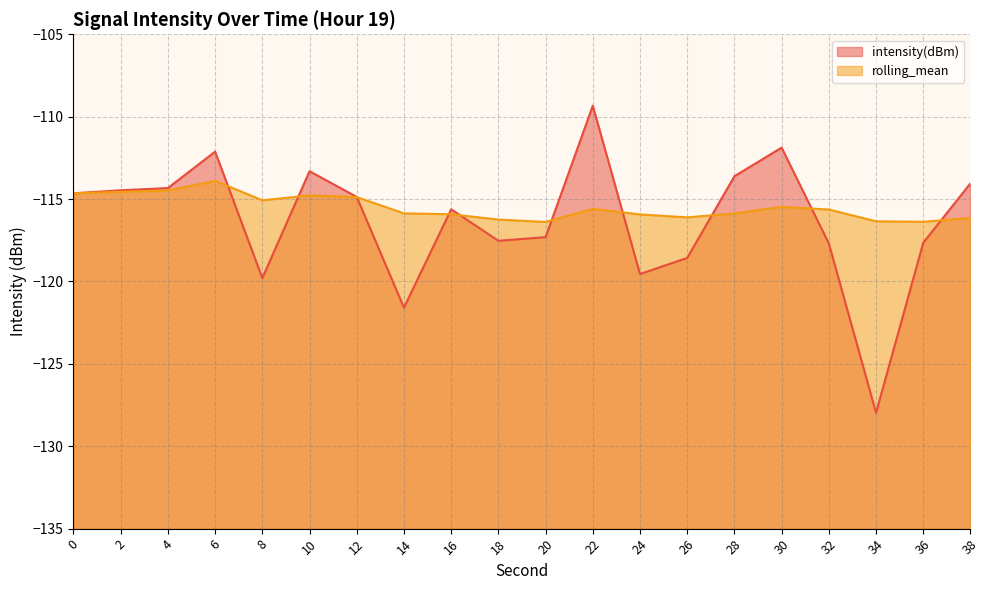

What is the value of the intensity(dBm) point at the 8th from the left?

-121.6